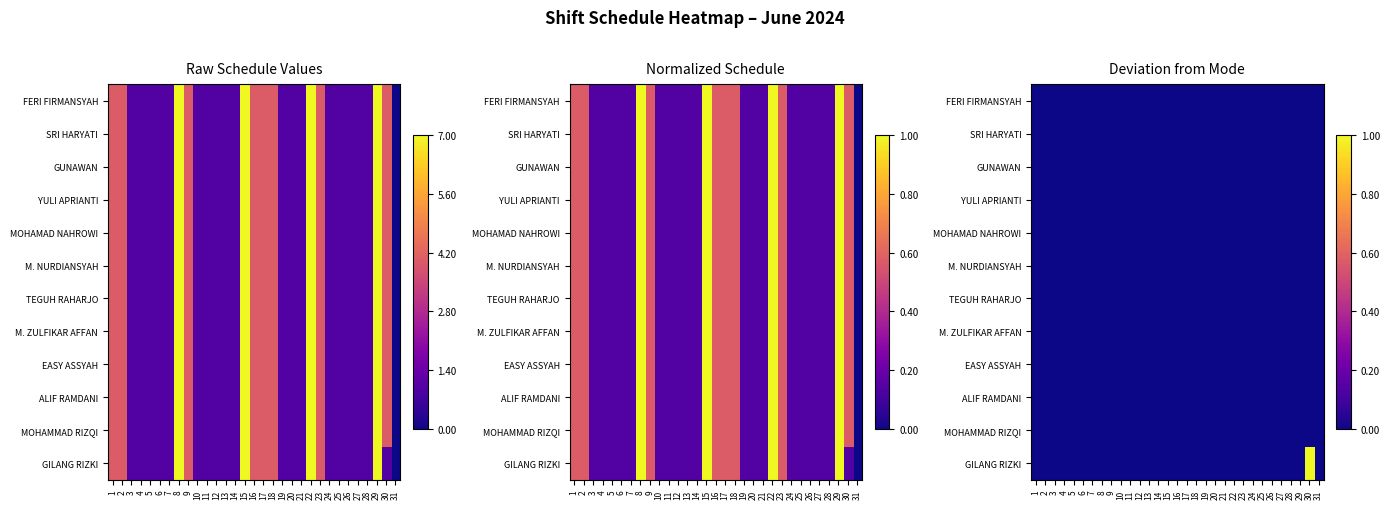

The value of YULI APRIANTI at 31 is 0. True or false?

True